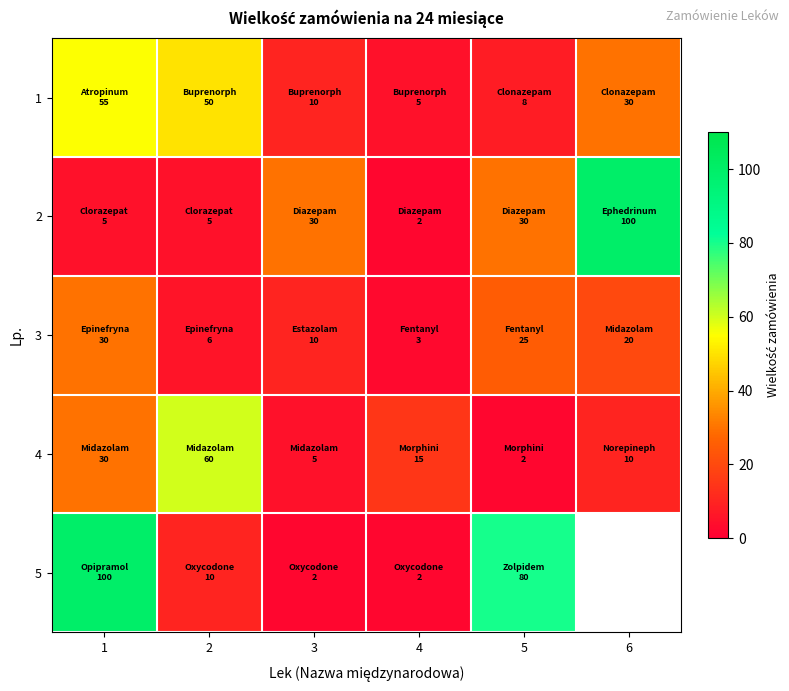

At which label does 2 first exceed 30?

6